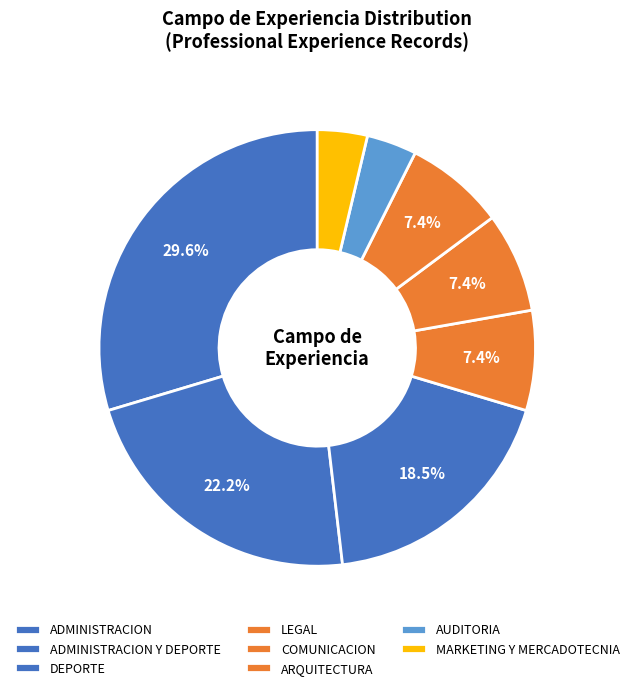

To the nearest percent, what percentage of the pie is AUDITORIA?

4%